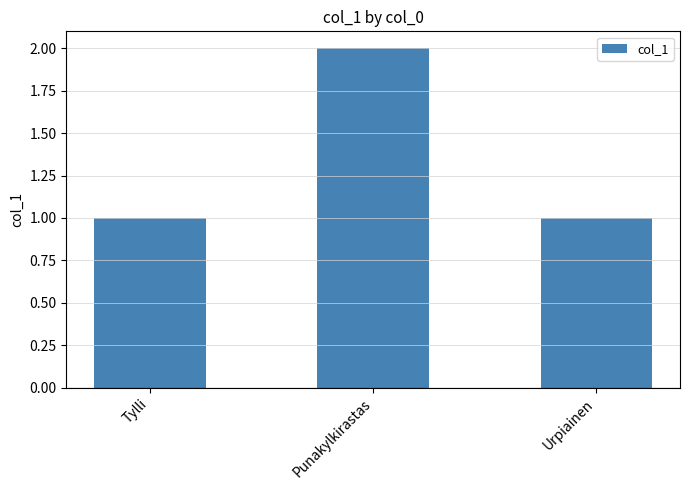

The chart shows a value of 2 at Tylli. True or false?

False